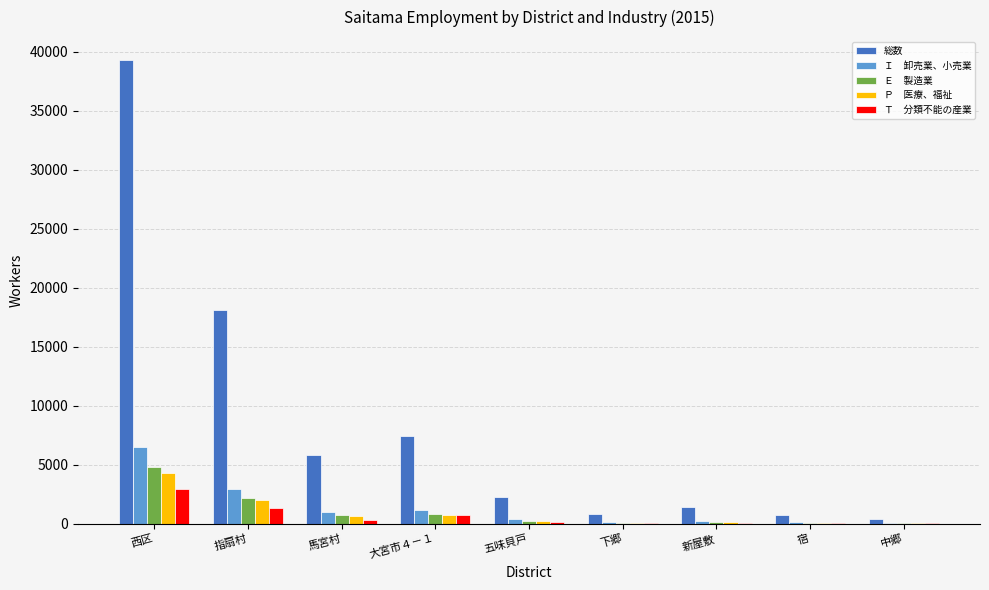

At which category does the chart reach its peak across all series?

西区